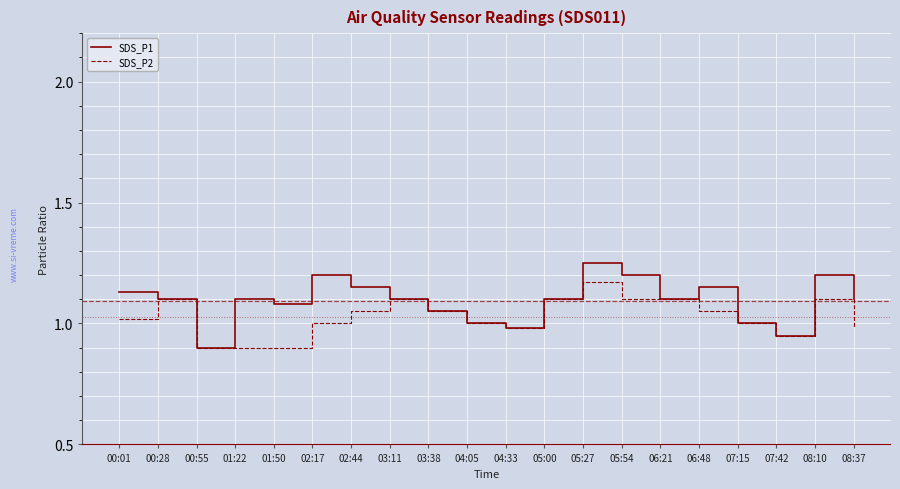

What is the difference between the second highest and second lowest values in the SDS_P2 series?

0.2